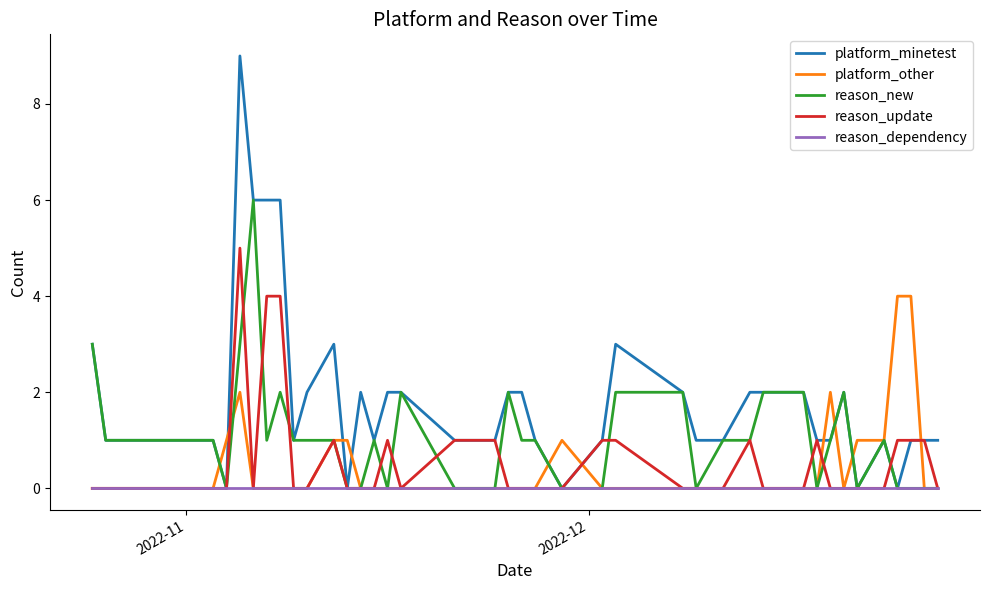

List the series in order of their peak value, lowest first.

reason_dependency, platform_other, reason_update, reason_new, platform_minetest